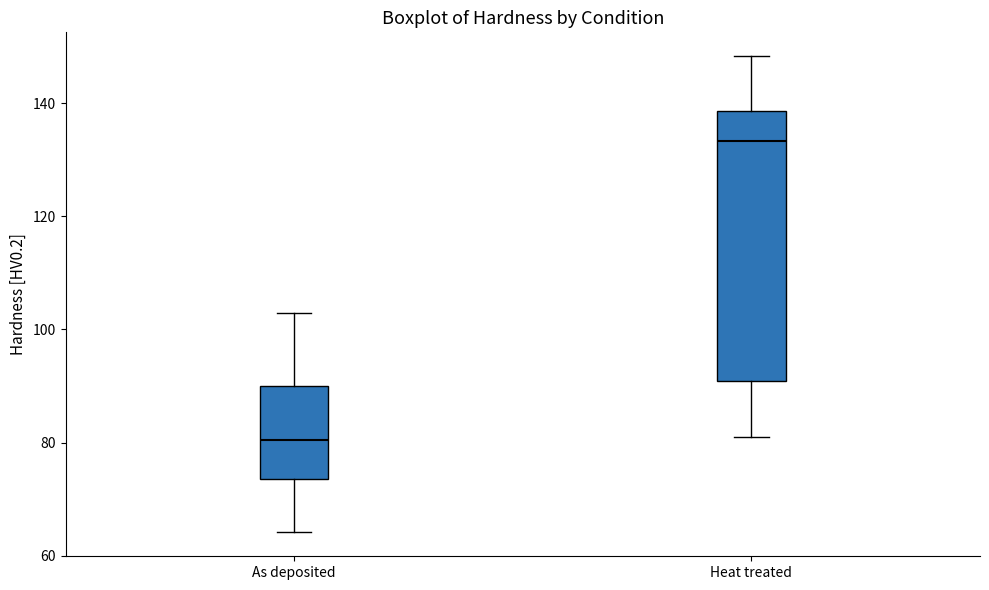

Where does the median line of the box for As deposited sit on the y-axis? The values are not printed on the chart, so give them approximately, as read against the axis.

80